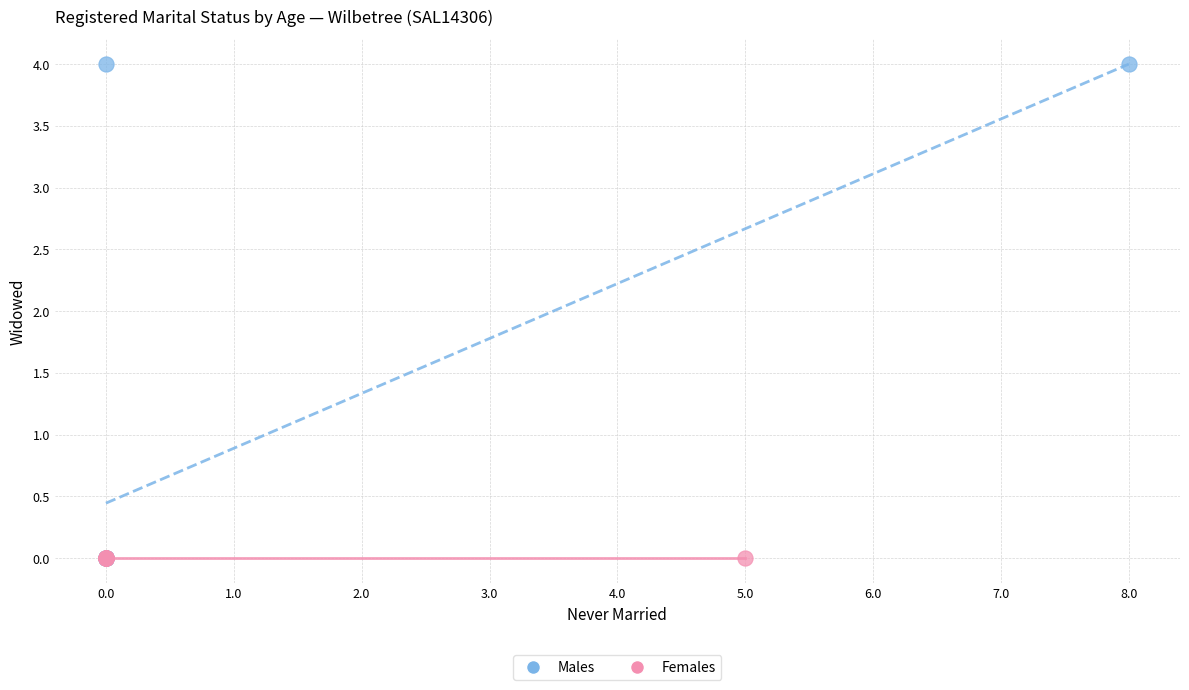

Which series reaches the maximum Y coordinate?

Males